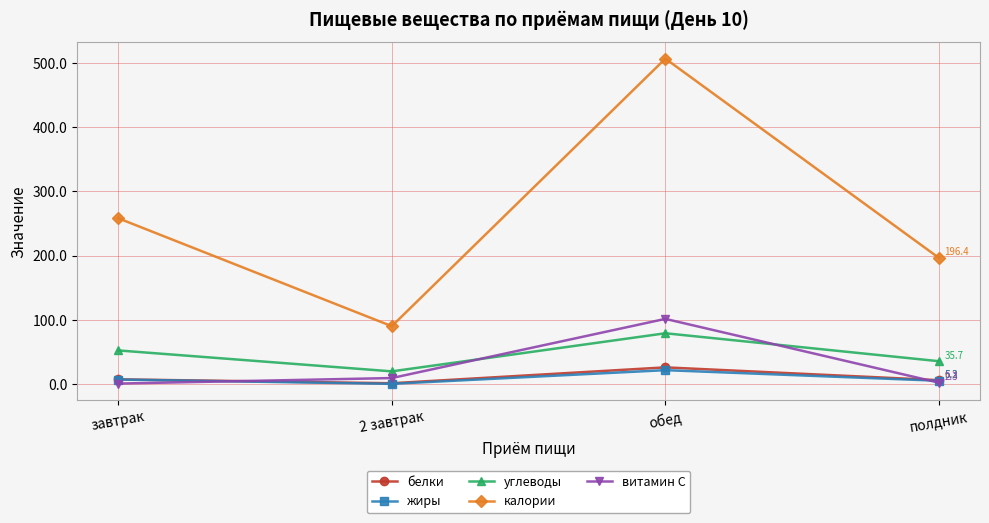

What is the average value of the жиры series?

8.7